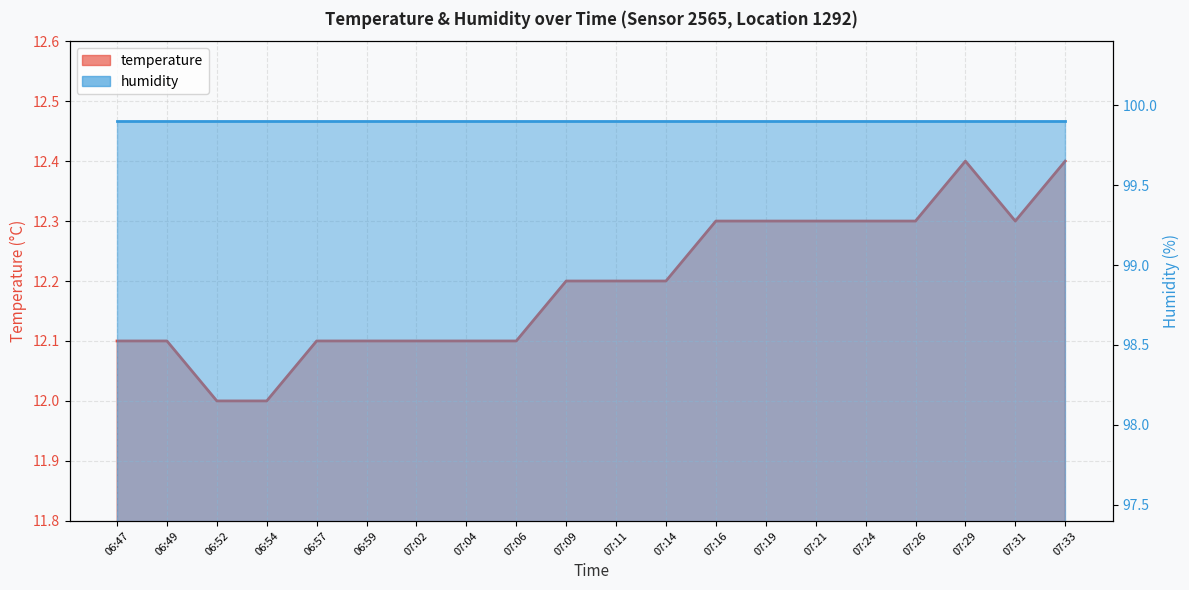

How many data points does each series have?

20